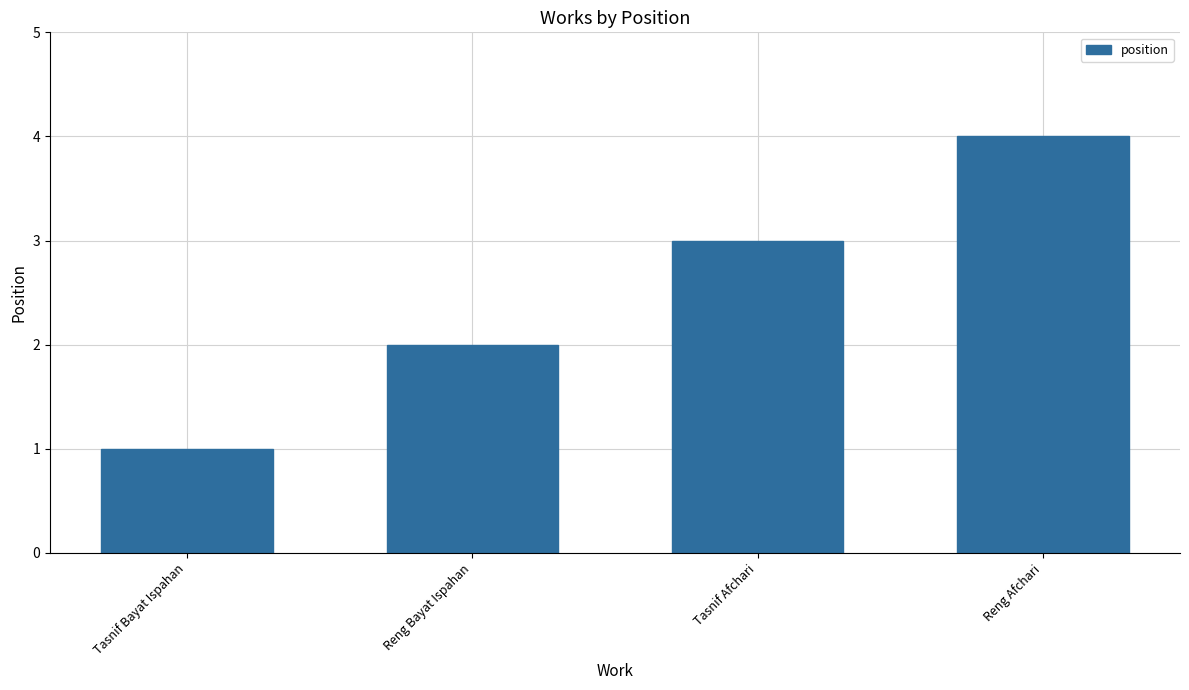

What is the change in value from Tasnif Bayat Ispahan to Reng Bayat Ispahan?

+1